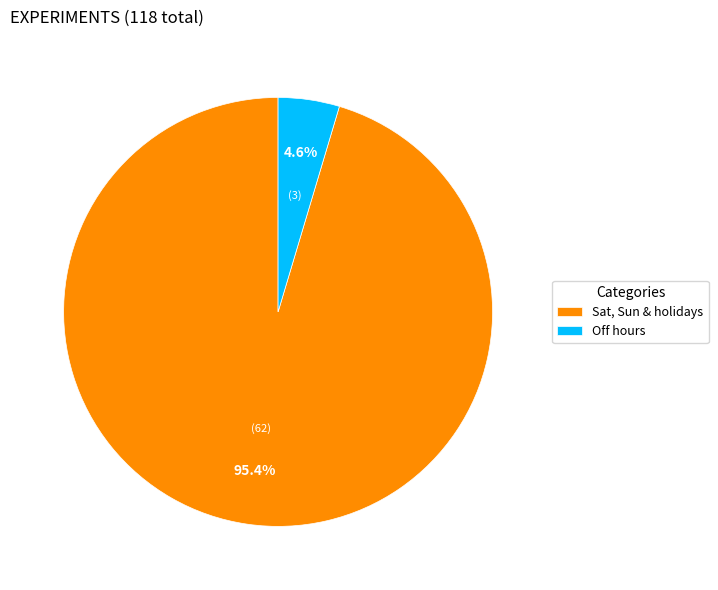

Rank the categories by value from lowest to highest.

Off hours, Sat, Sun & holidays